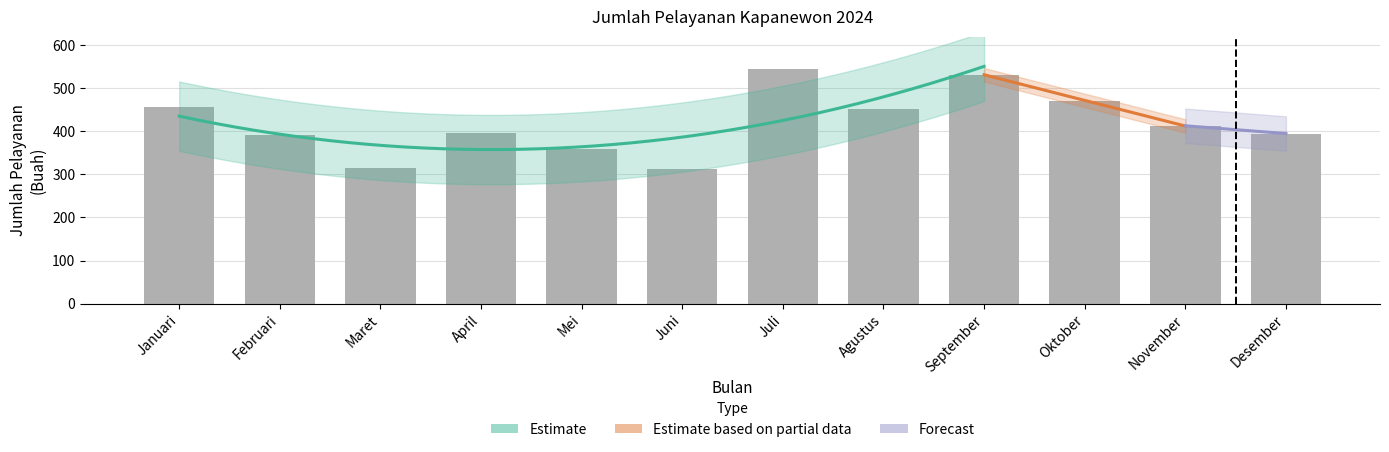

What is the sum of all values?

5041